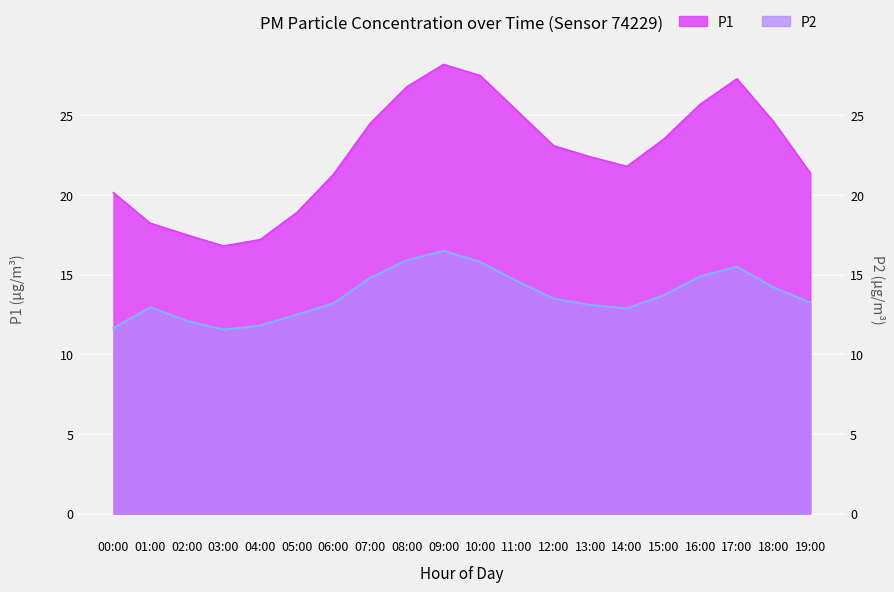

Which category has the highest value in the P1 series?

09:00